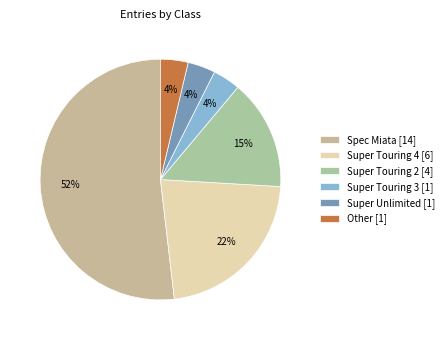

Combined, what portion of the pie is Super Touring 3 and Spec Miata?

55.6%